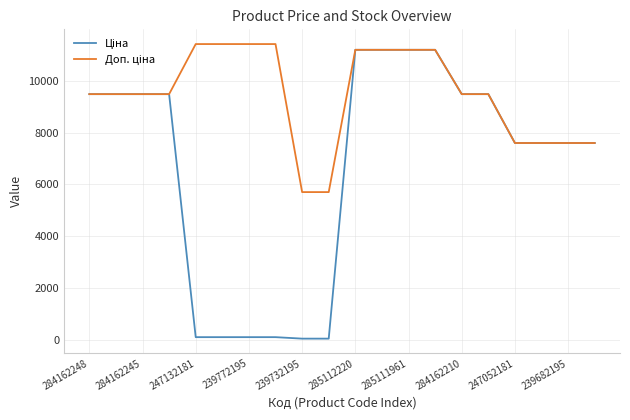

What is the difference between the maximum and minimum values in the Ціна series?

11131.1